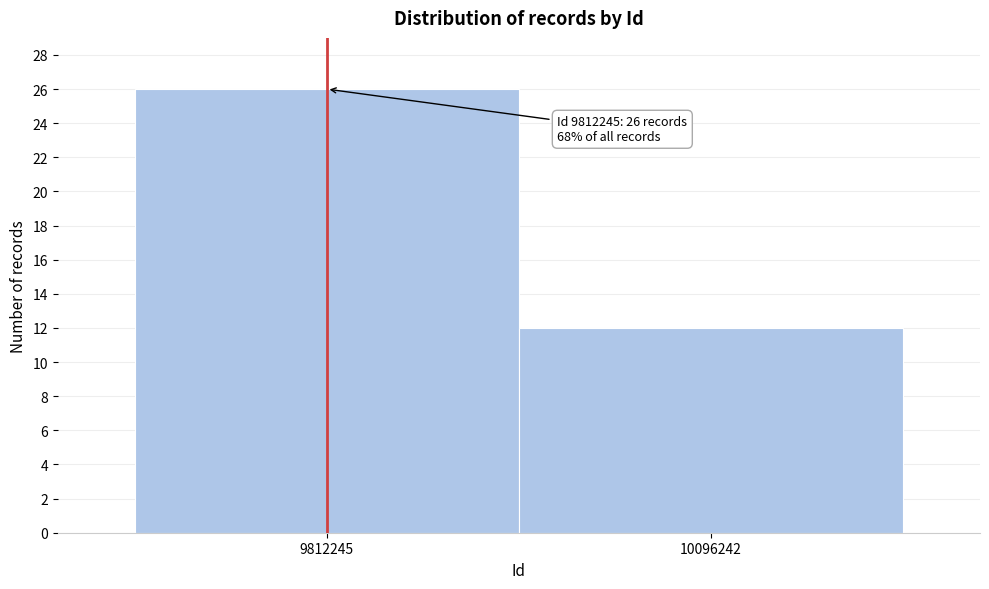

Reading left to right, extract all data points from this chart.

26	12